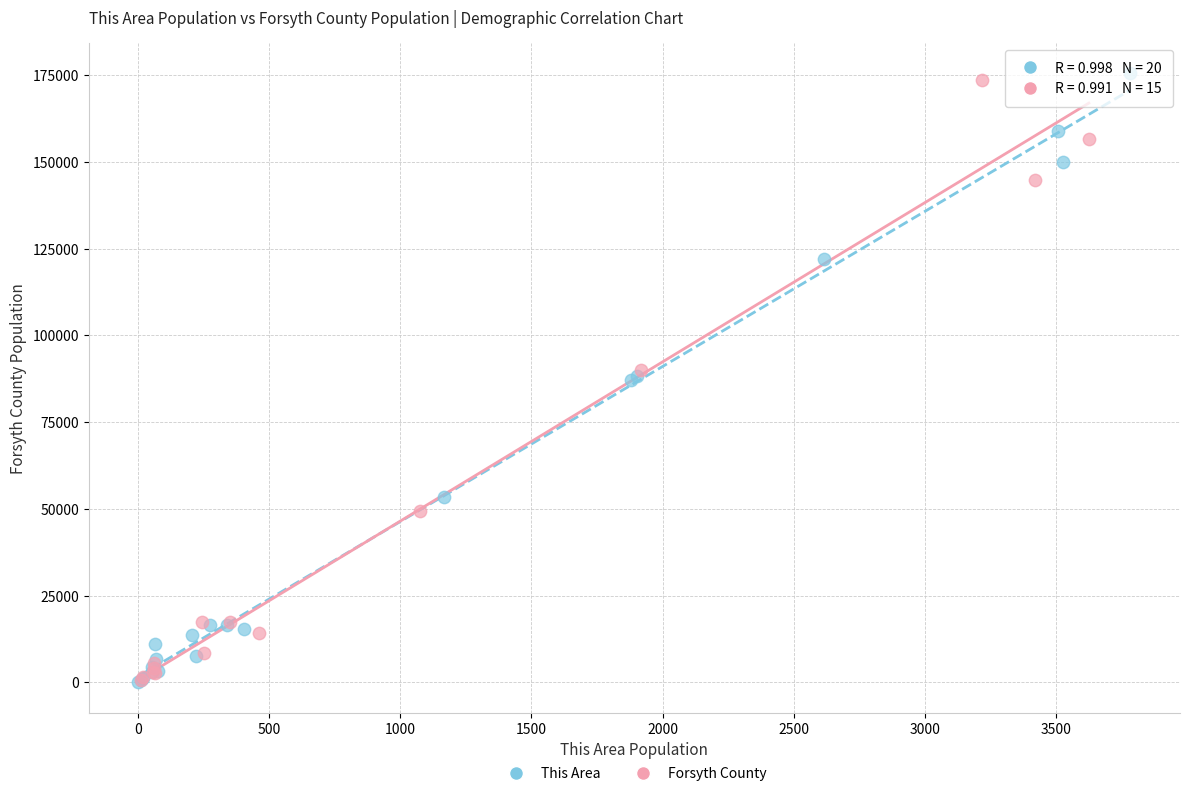

Which series has the largest Y range (max minus min)?

This Area